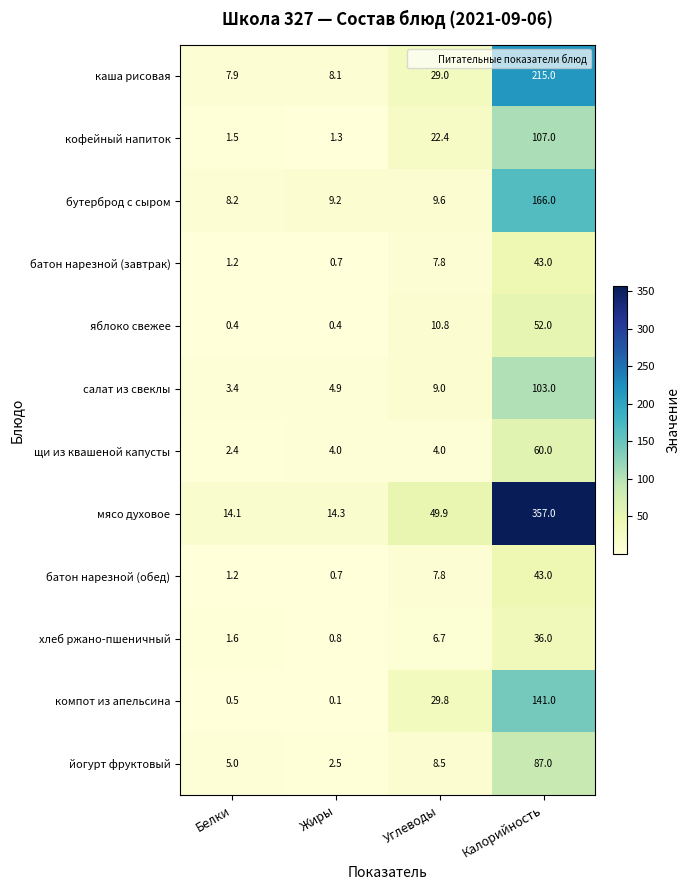

What is the greatest value displayed?

357.0